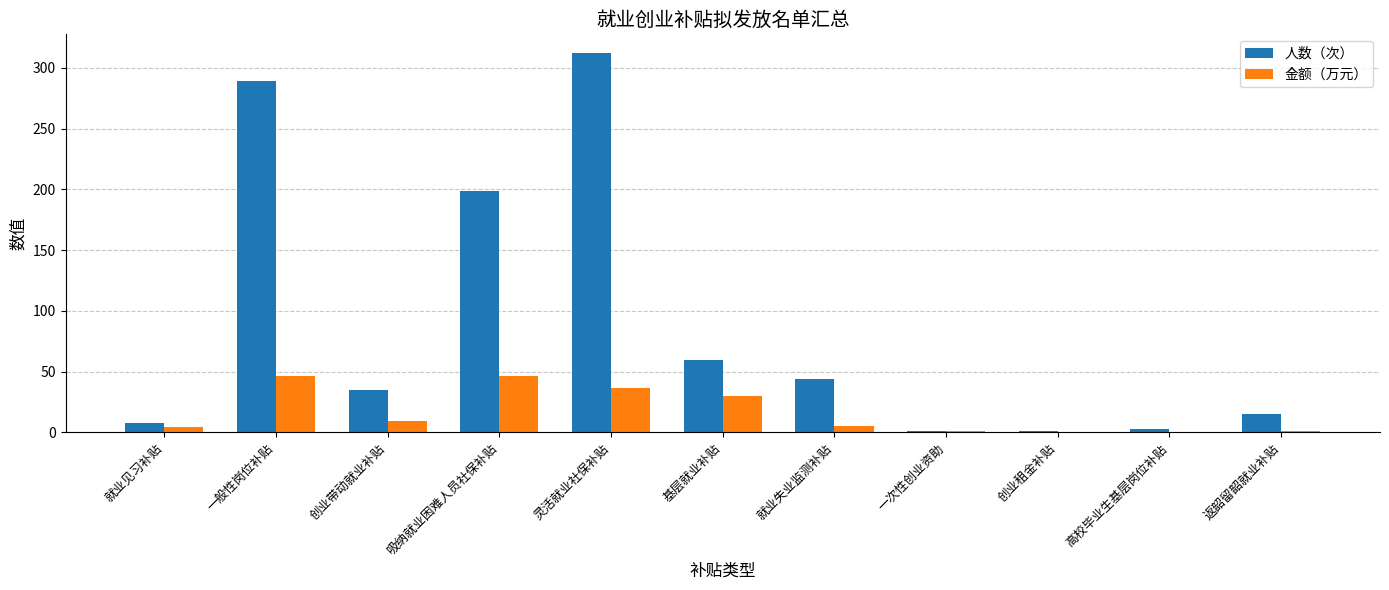

Between 吸纳就业困难人员社保补贴 and 就业失业监测补贴, which series saw the biggest shift?

人数（次）